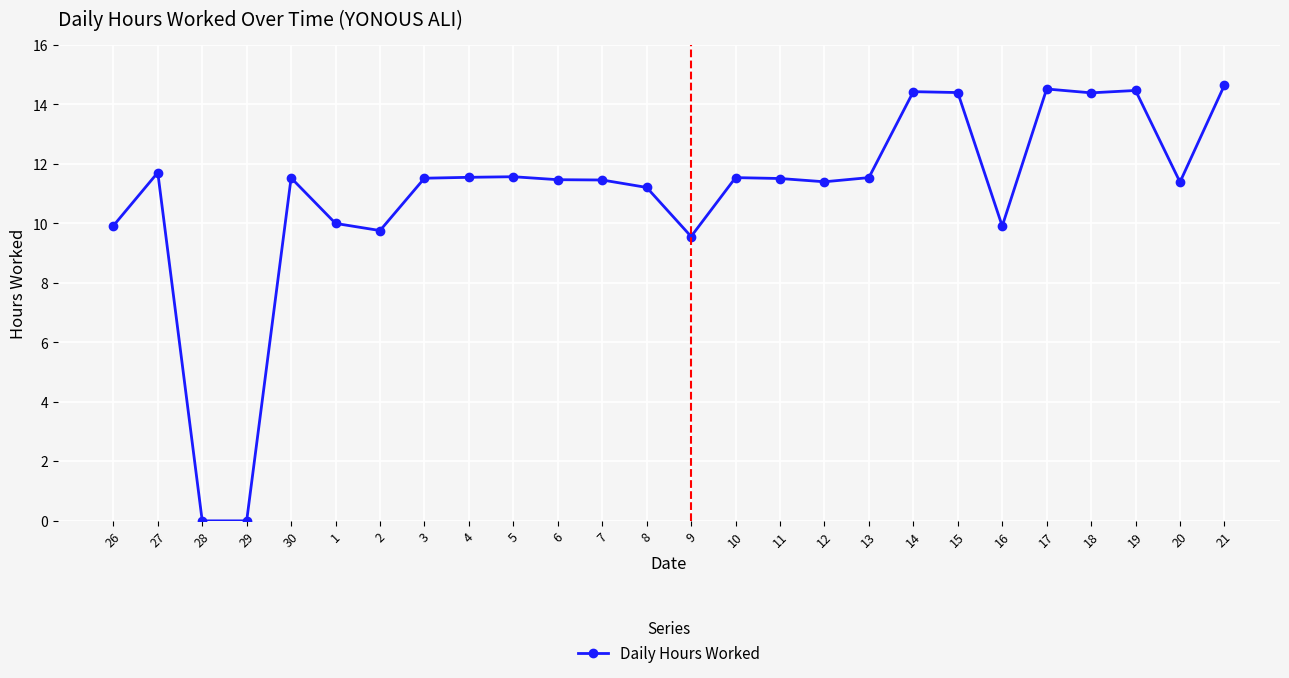

Where is the first local maximum?

27